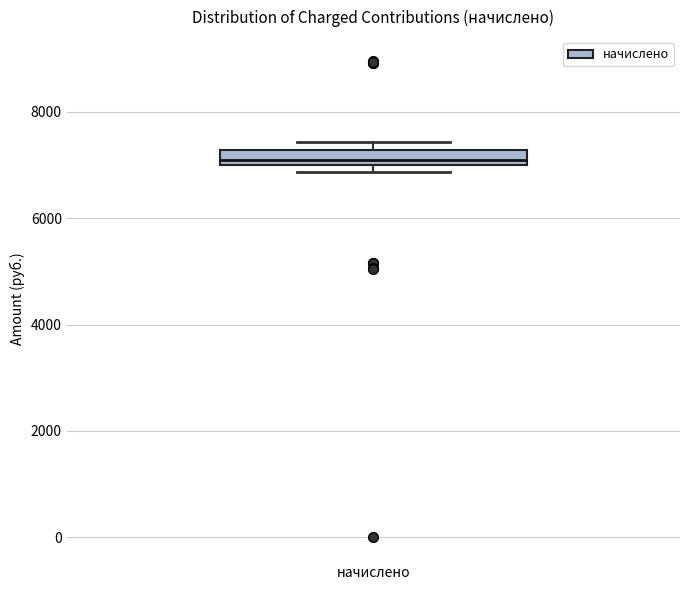

Where is the upper edge of the box for начислено on the y-axis? The values are not printed on the chart, so give them approximately, as read against the axis.

7200